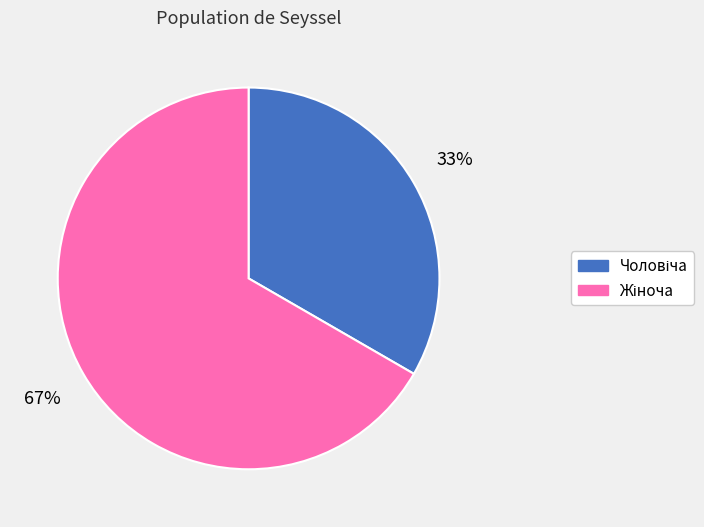

Does any single category account for the majority?

Yes